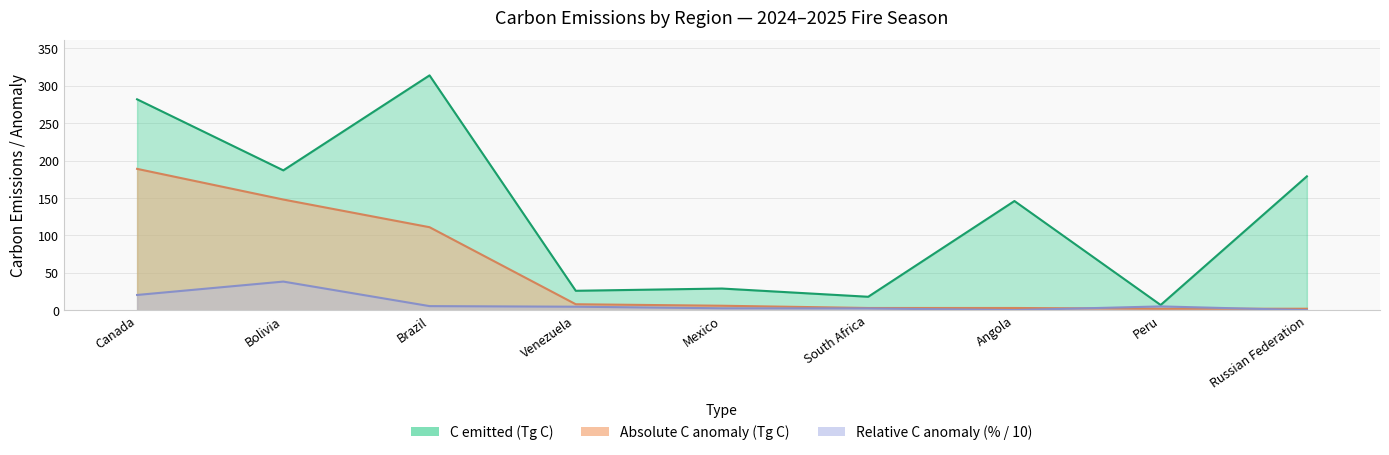

Is it true that Absolute C anomaly (Tg C) equals 3.0 at South Africa?

True